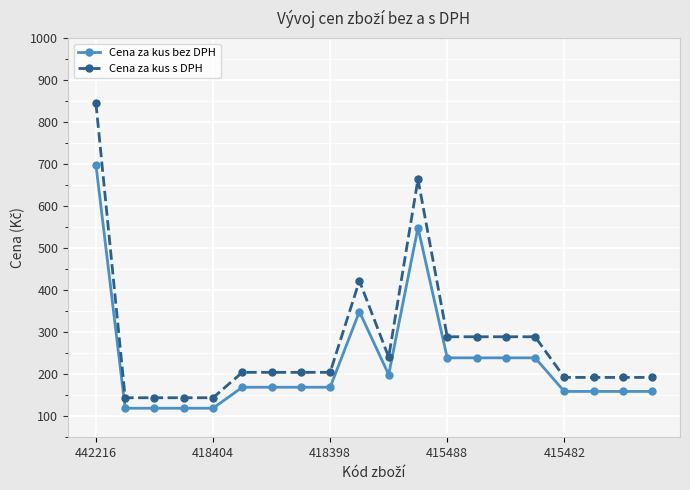

Rank the series by their maximum value, from highest to lowest.

Cena za kus s DPH, Cena za kus bez DPH